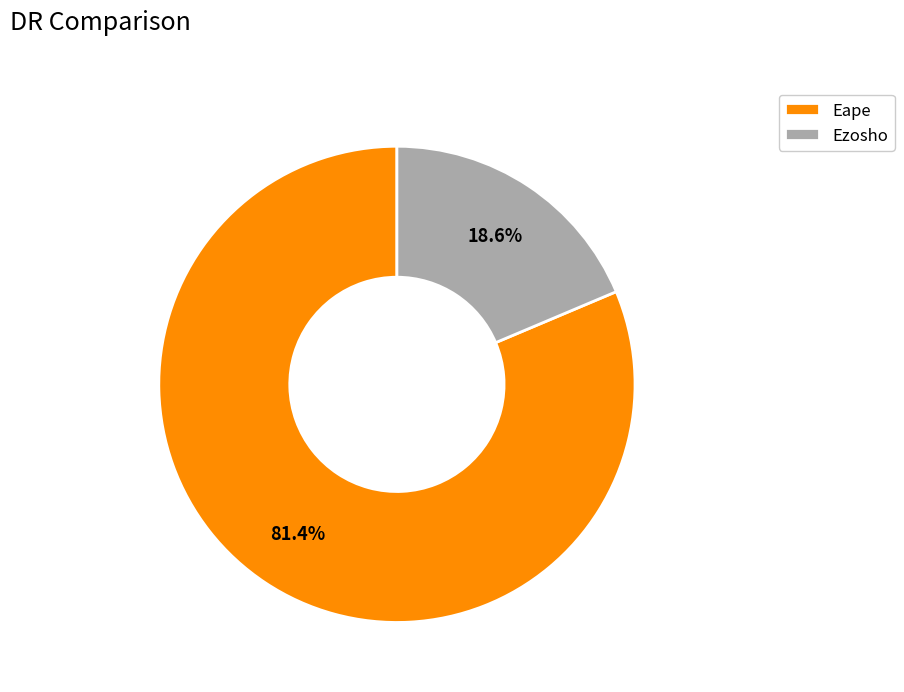

What is the total percentage of Eape and Ezosho?

100.0%